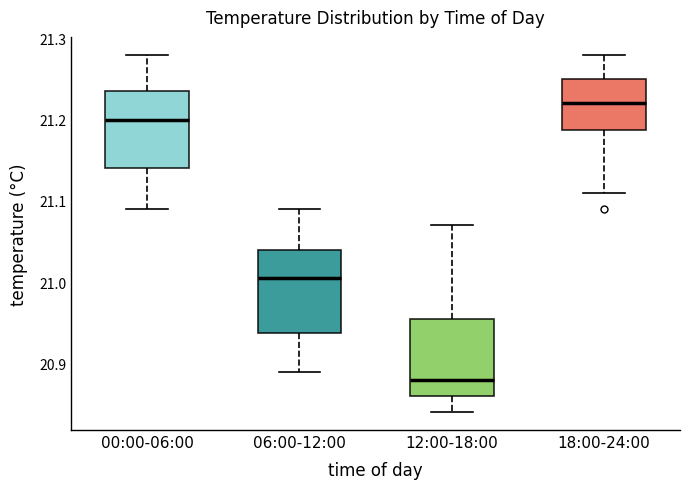

Which box's median line is the lowest?

12:00-18:00